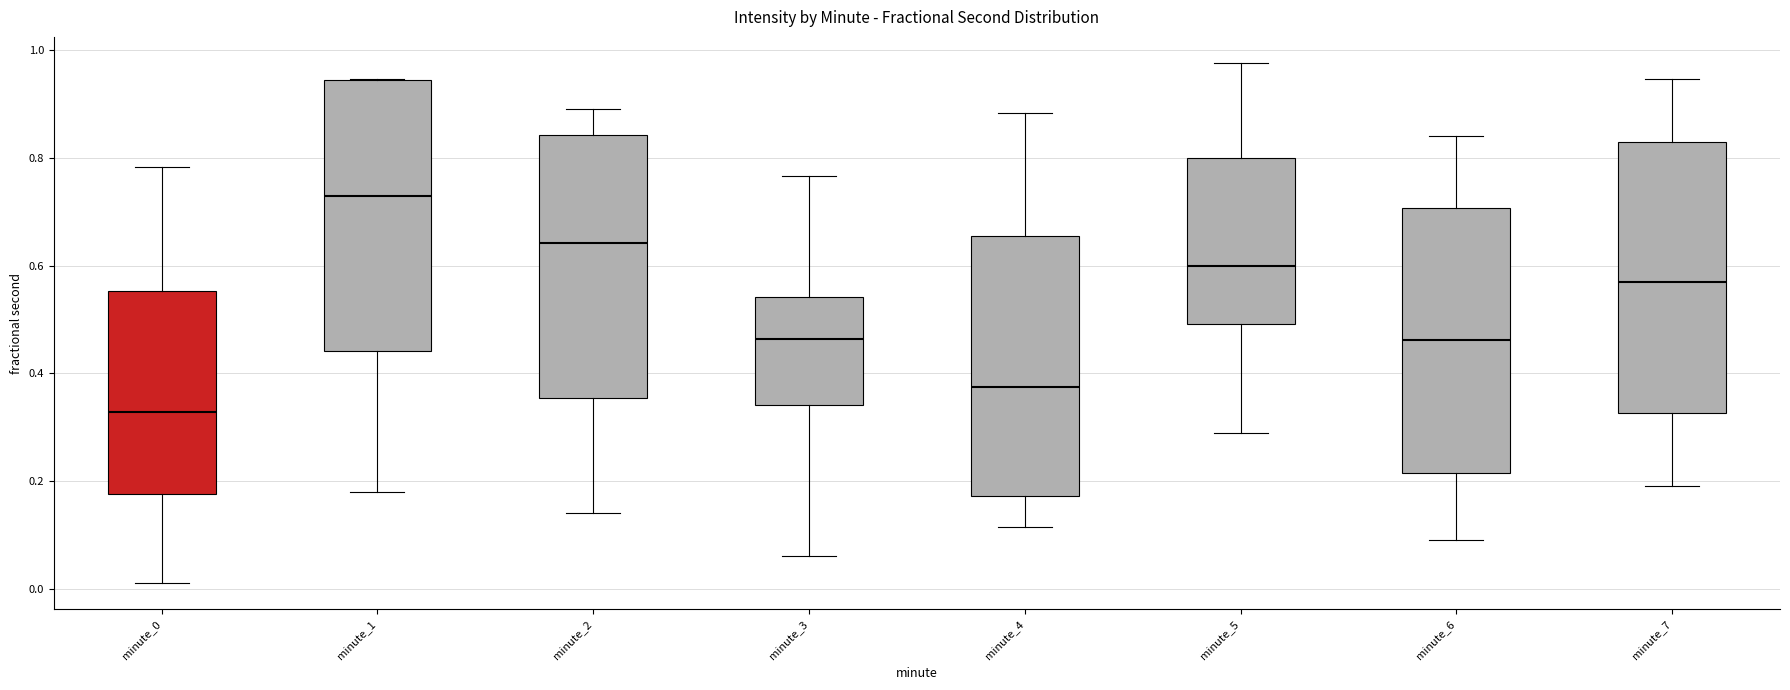

Where does the lower whisker of the box for minute_5 end on the y-axis? The values are not printed on the chart, so give them approximately, as read against the axis.

0.28